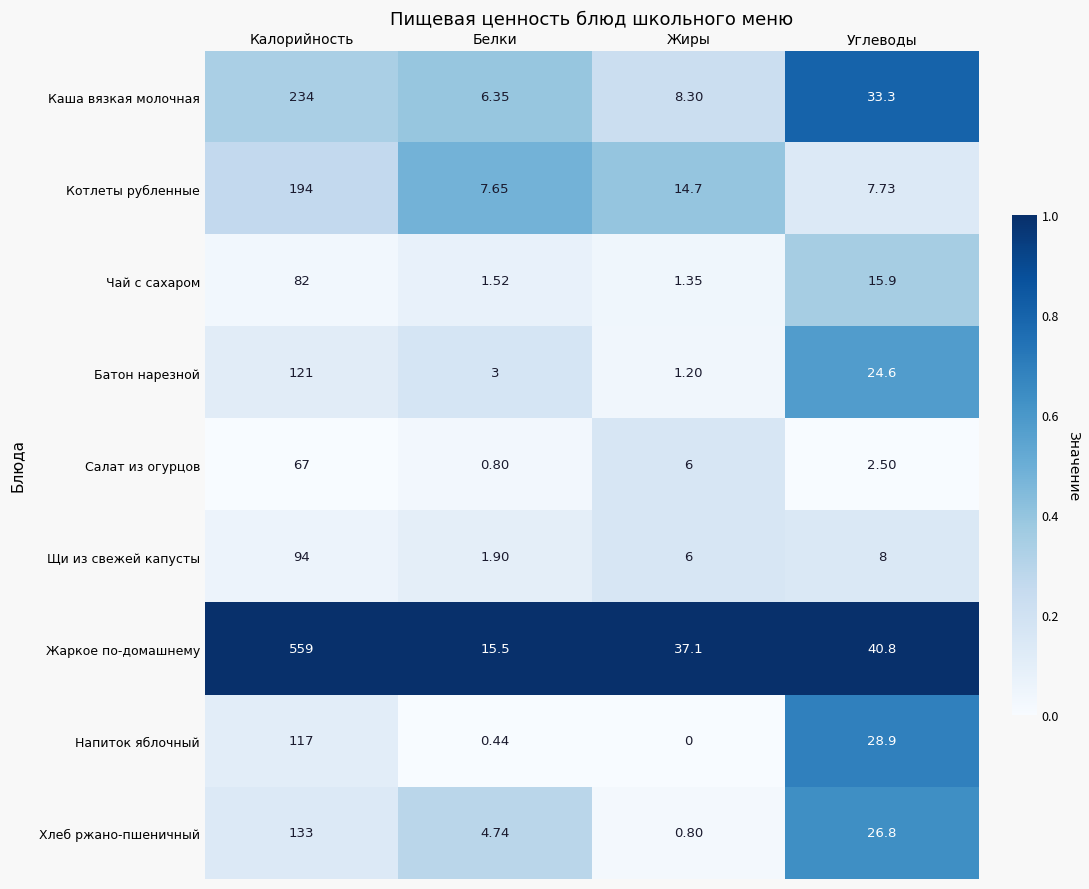

At which label does Щи из свежей капусты first exceed 8?

Калорийность